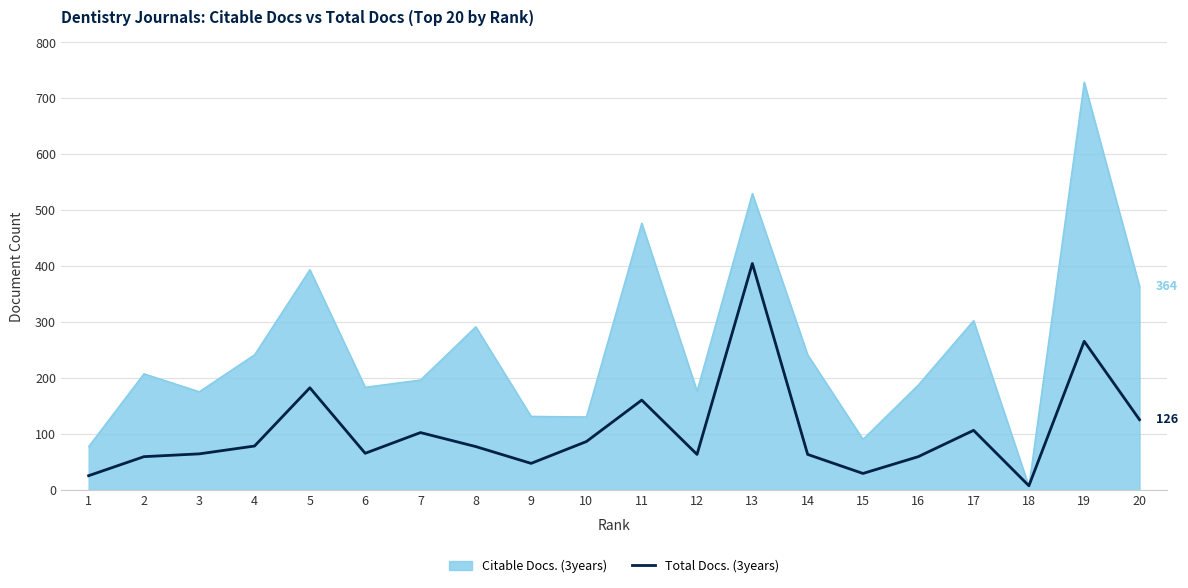

Which series has the largest range (max minus min)?

Citable Docs. (3years)